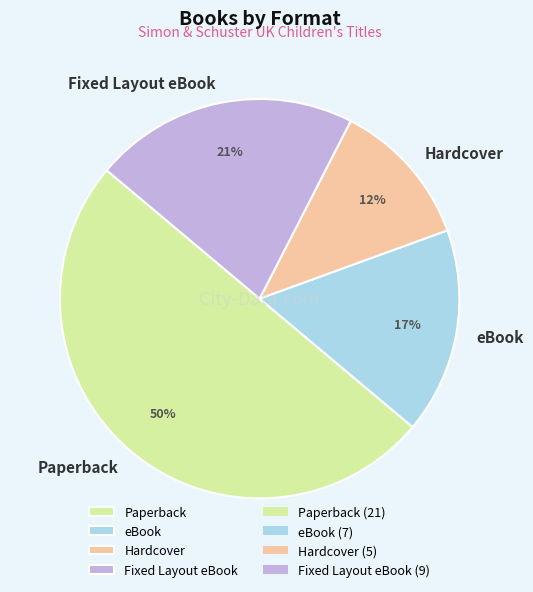

Count the number of slices in the pie.

4